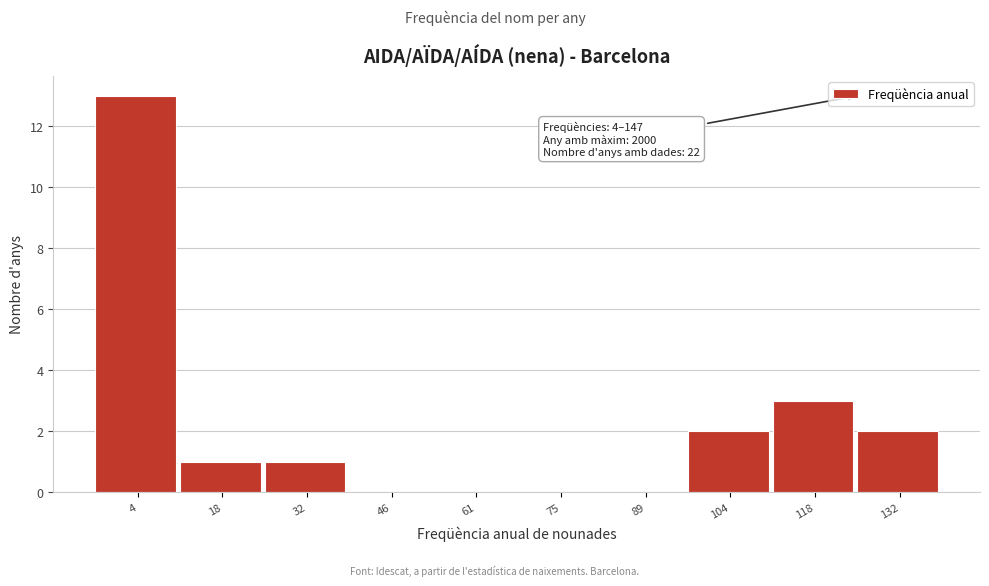

Reading left to right, transcribe all the data shown in this chart.

4=13	18=1	32=1	46=0	61=0	75=0	89=0	104=2	118=3	132=2